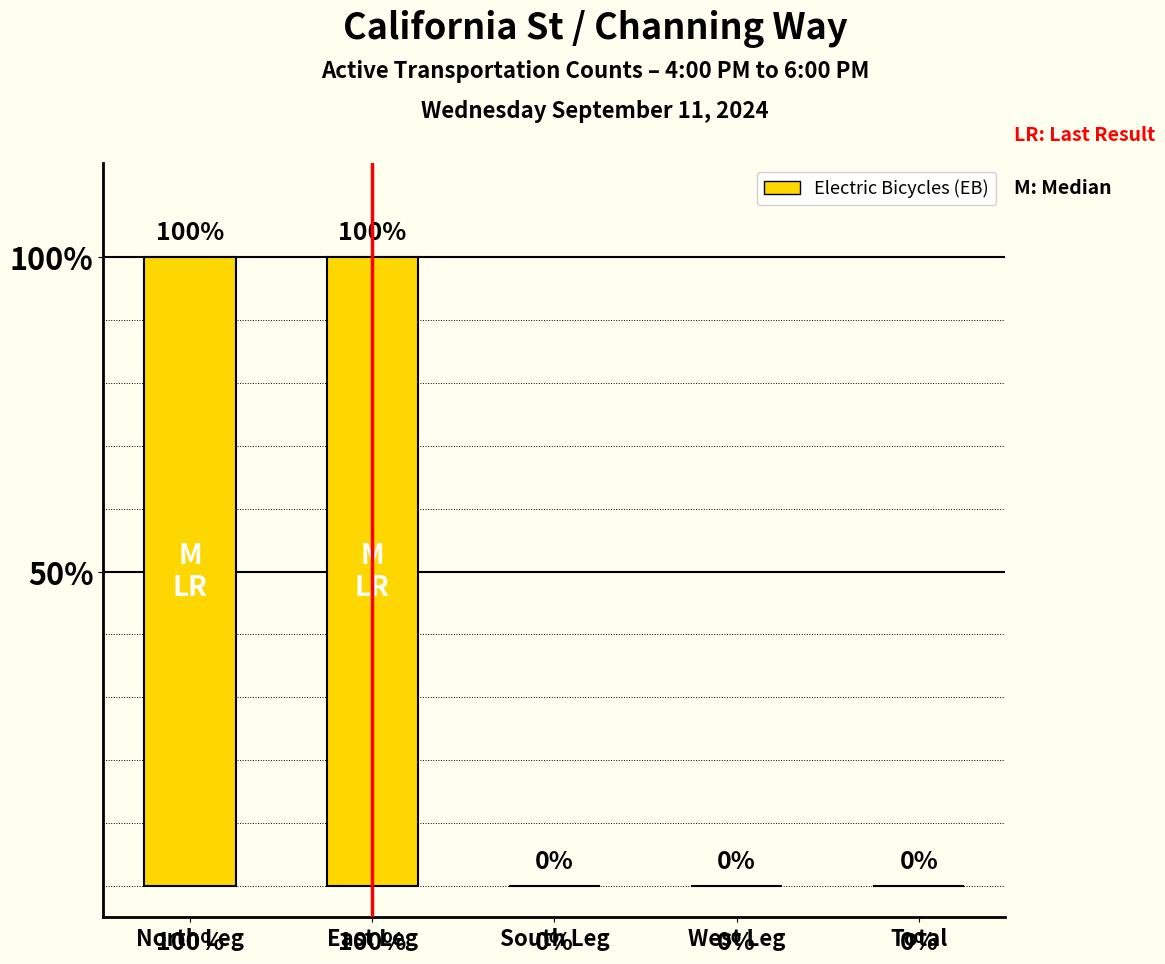

What value does the data have at East Leg?

1